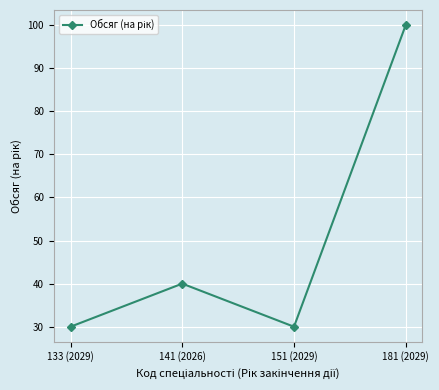

Reading left to right, transcribe all the data shown in this chart.

30	40	30	100